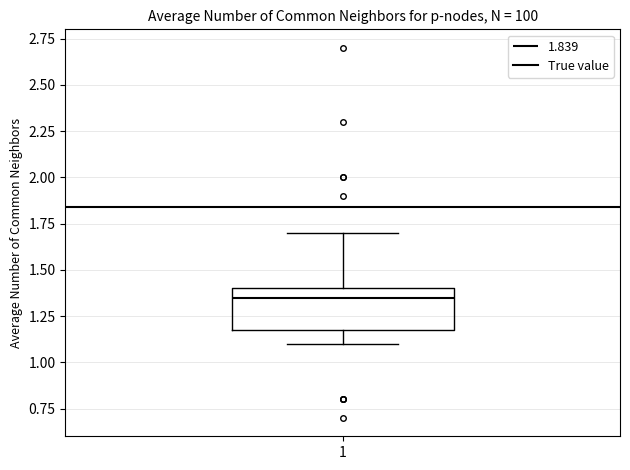

Where does the upper whisker of the box at x = 1 end on the y-axis? The values are not printed on the chart, so give them approximately, as read against the axis.

1.70